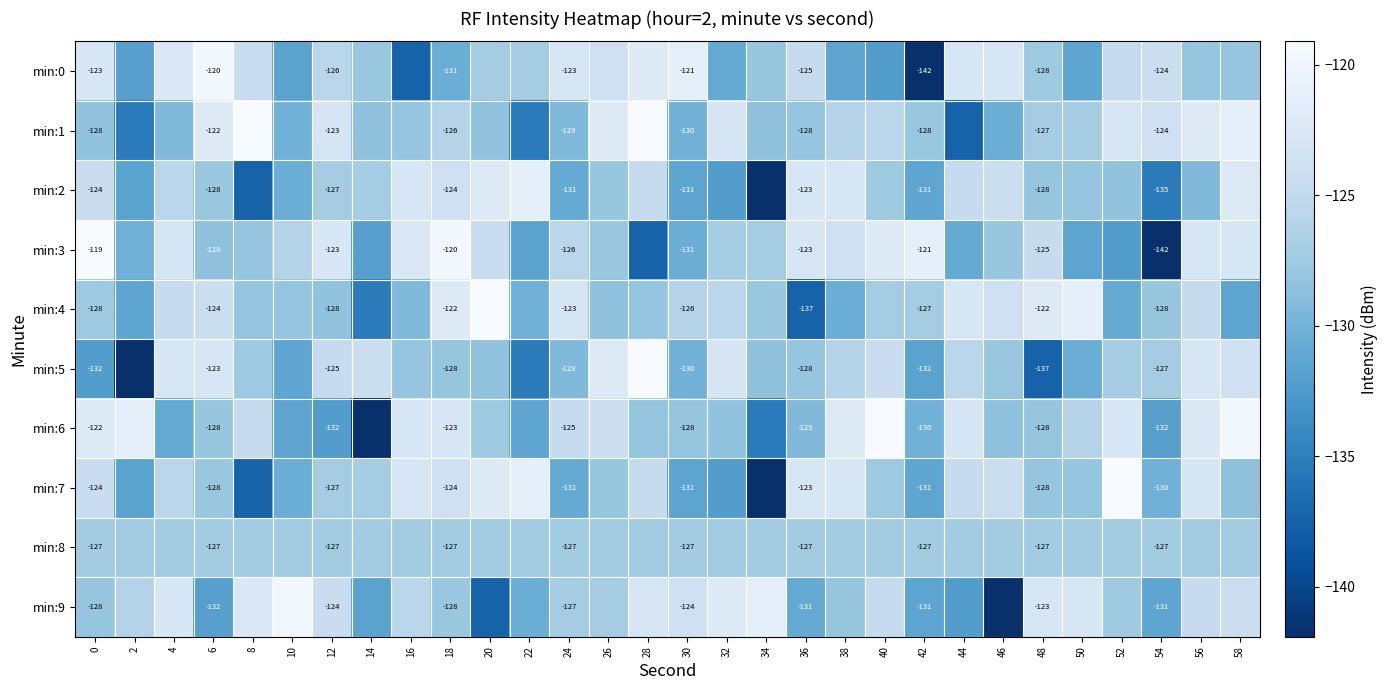

At which category does the chart reach its peak across all series?

8